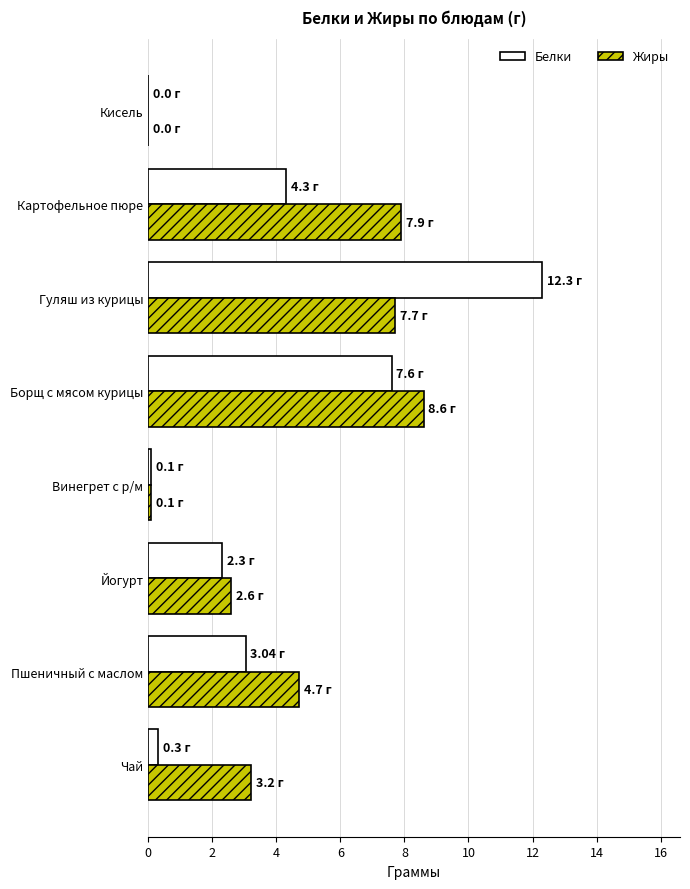

Is the value of Белки at Борщ с мясом курицы greater than the value of Жиры at Йогурт?

Yes